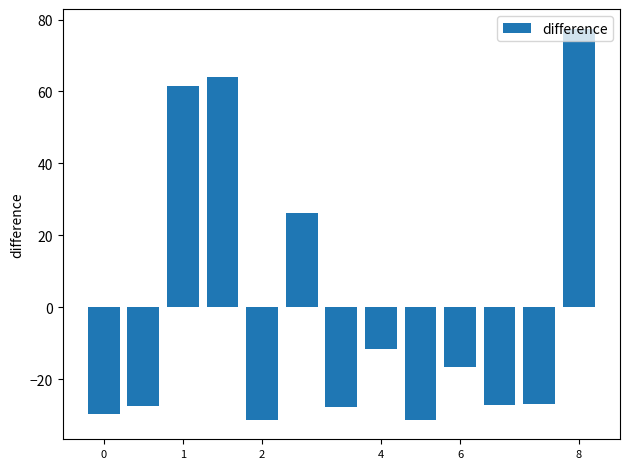

What is the difference between the maximum and minimum values?

108.8